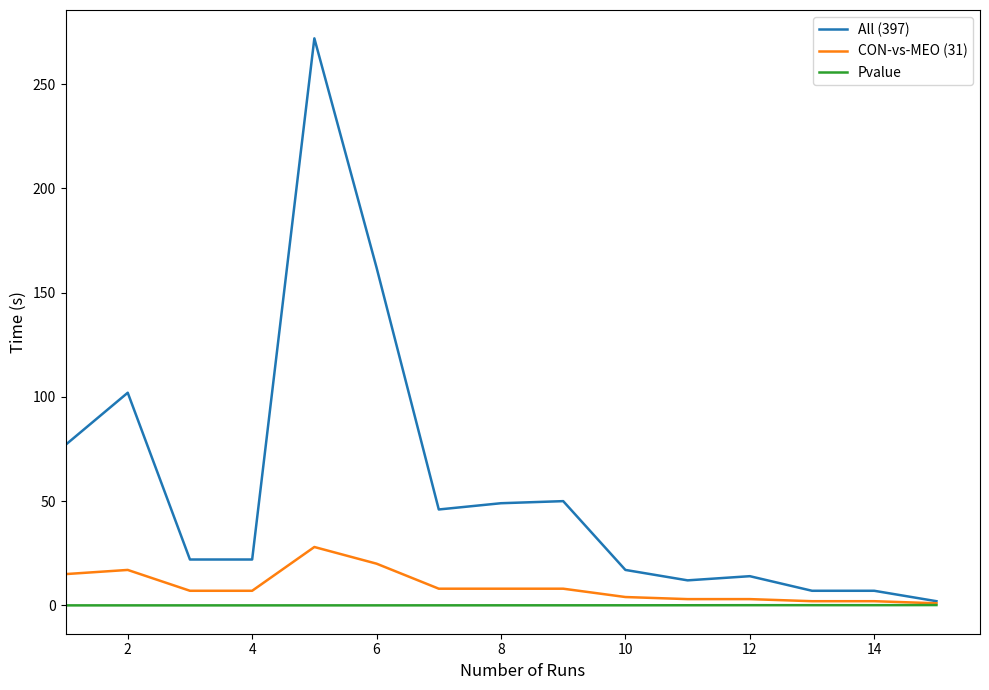

List the series in order of their peak value, highest first.

All (397), CON-vs-MEO (31), Pvalue